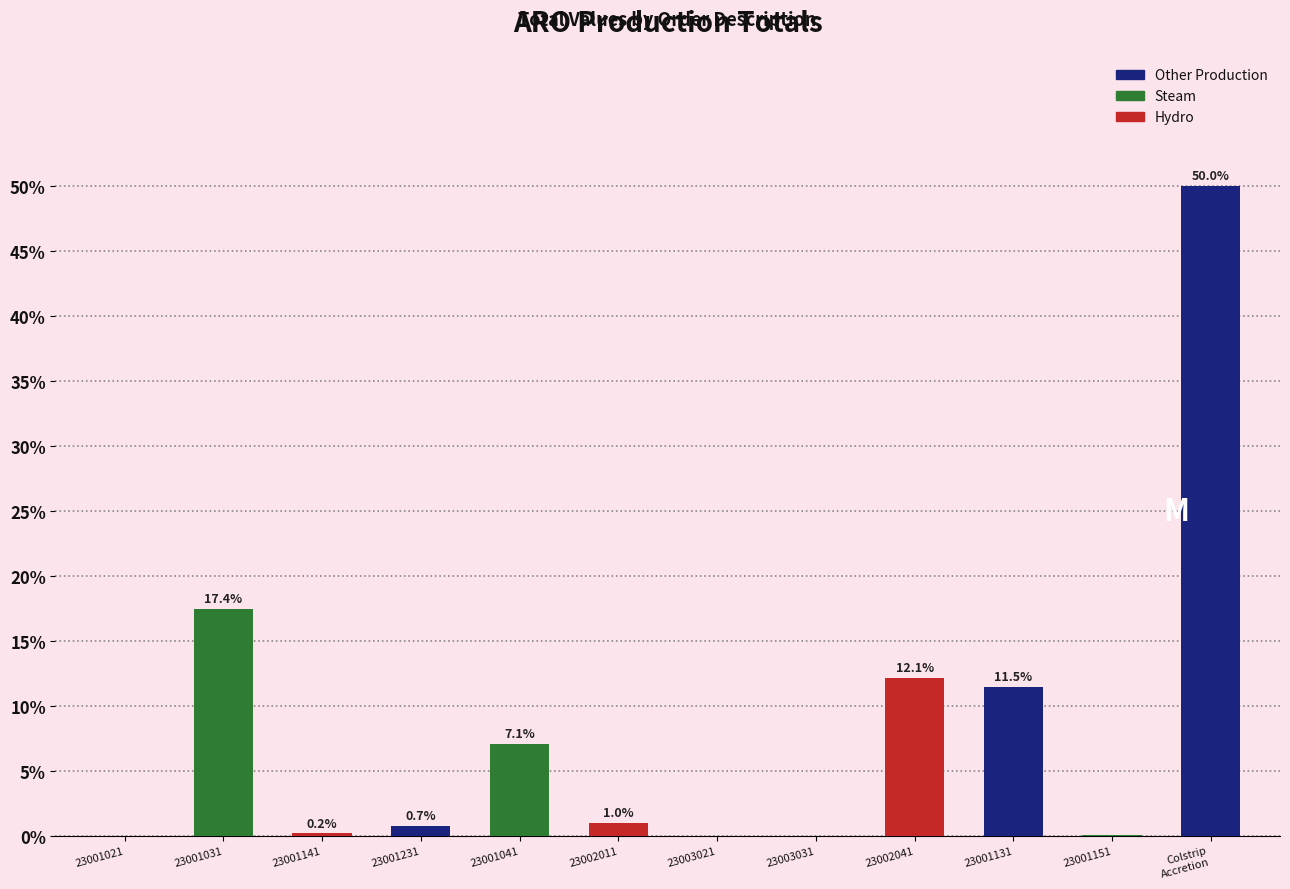

What is the approximate value at 23001031?

17.4